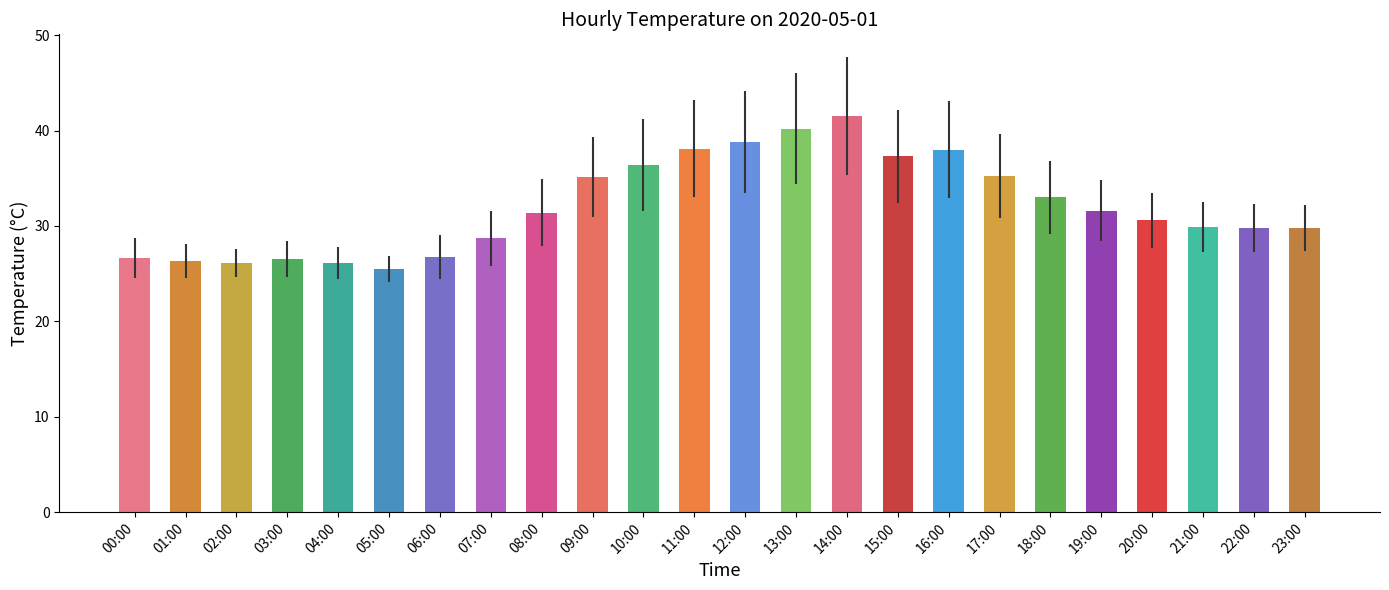

Does the chart contain any negative values?

No